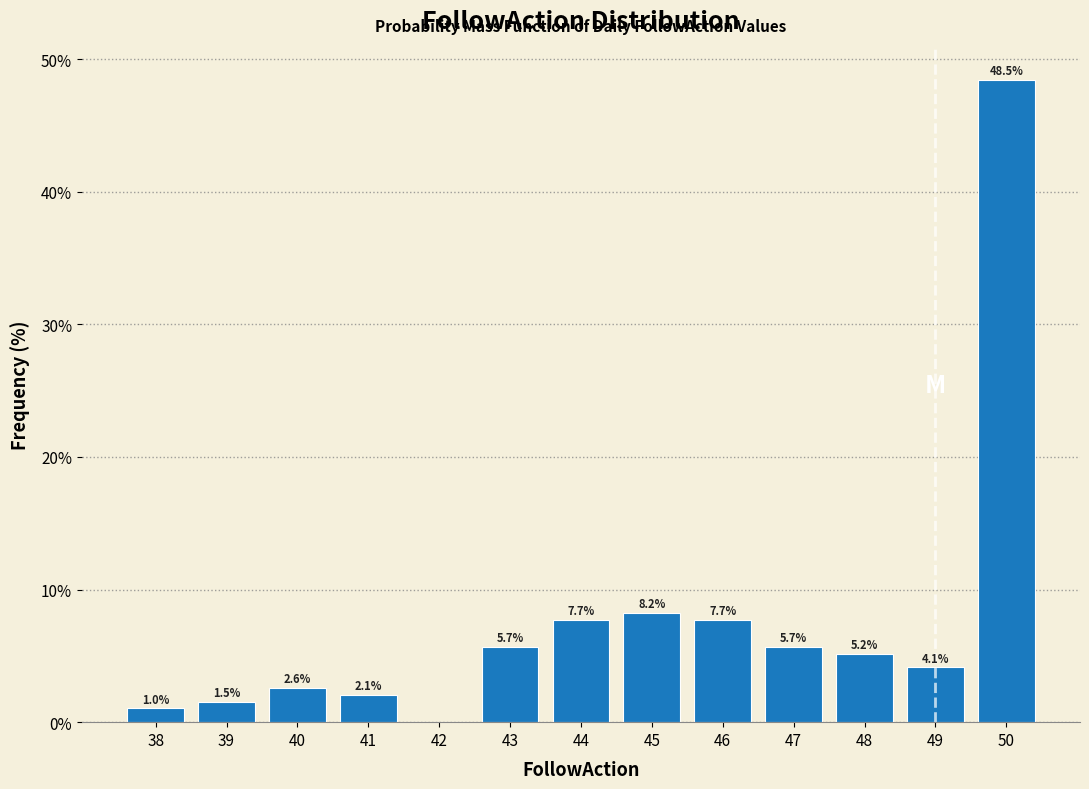

Which range on the x-axis has the tallest bar?

49.5 to 50.5